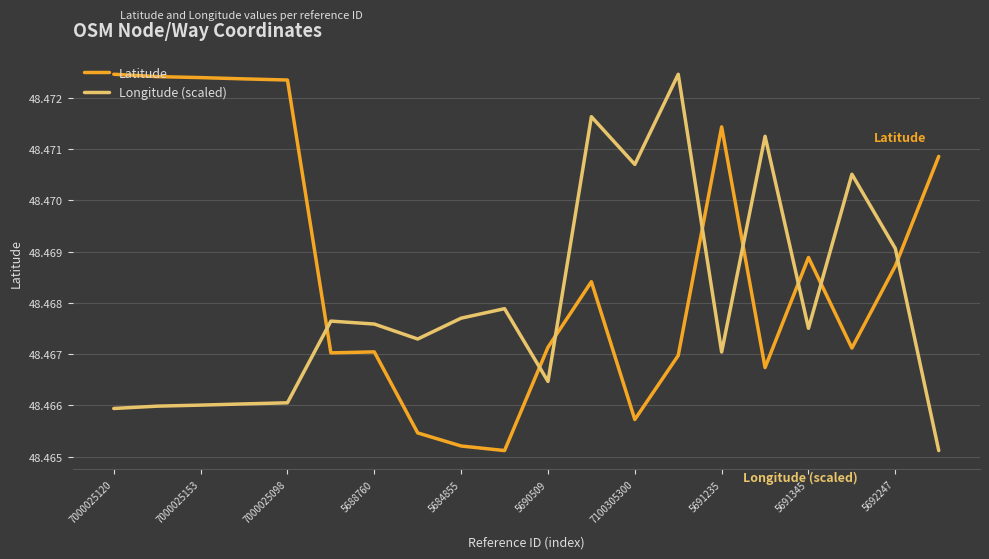

Which series has the largest total across all categories?

Latitude